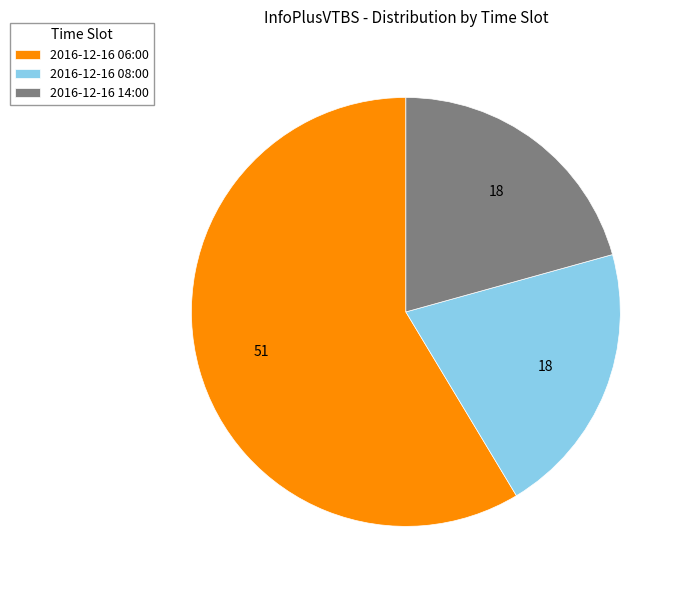

Combined, do 2016-12-16 14:00 and 2016-12-16 06:00 account for over 50%?

Yes